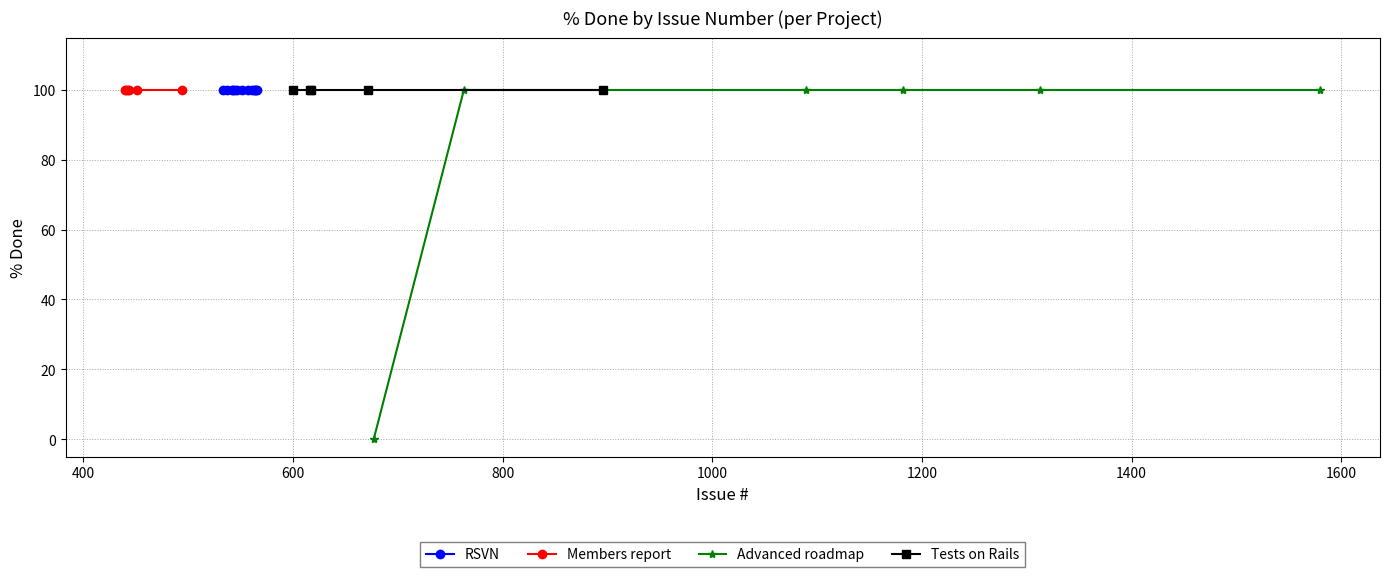

True or false: Resolved has more than 2 points higher than both neighbors.

False